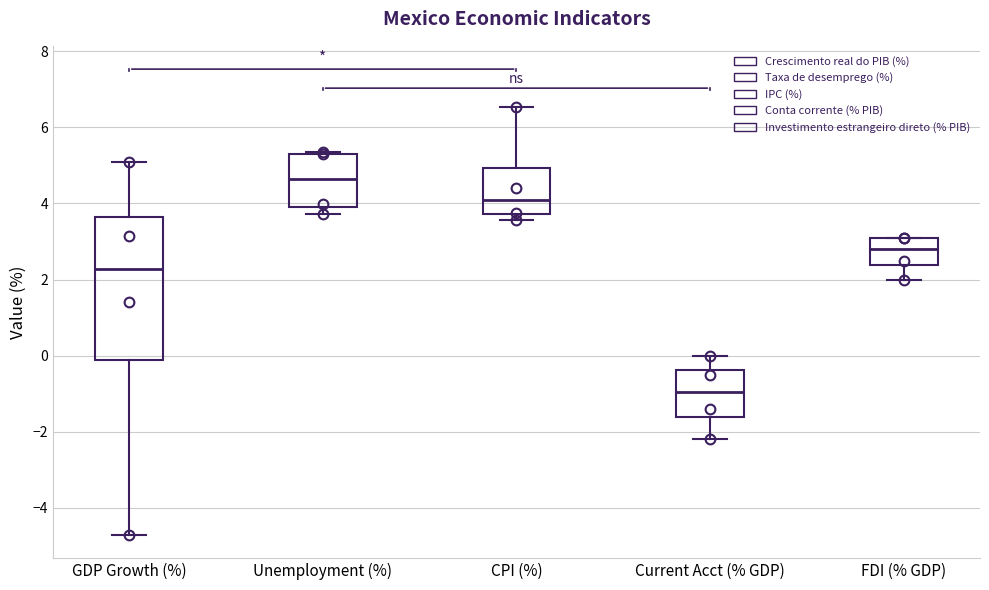

Where is the lower edge of the box for Current Acct (% GDP) on the y-axis? The values are not printed on the chart, so give them approximately, as read against the axis.

-1.6